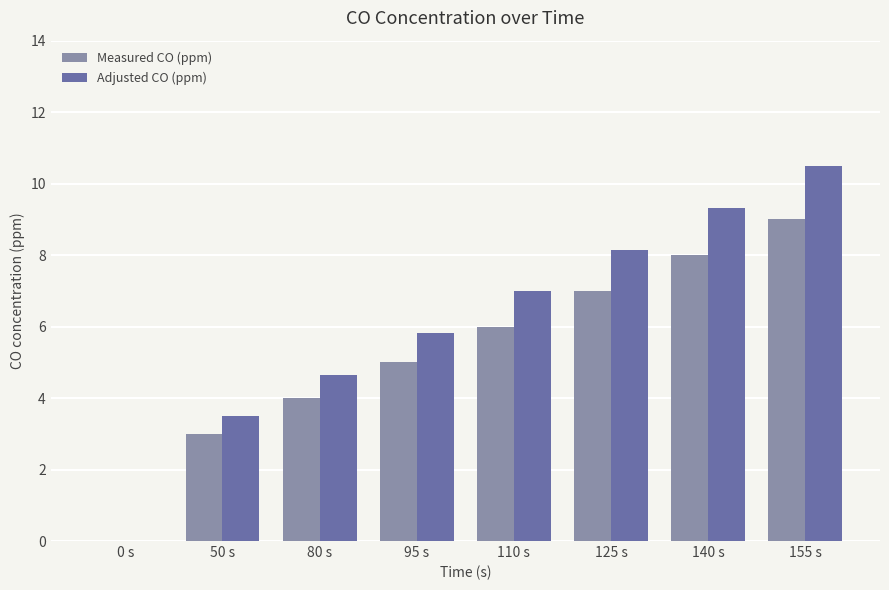

Is the value of Measured CO (ppm) at 155 s greater than the value of Adjusted CO (ppm) at 50 s?

Yes